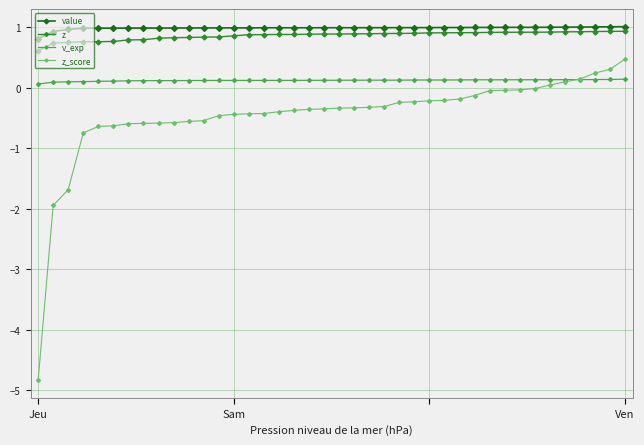

Which series has the largest total across all categories?

value